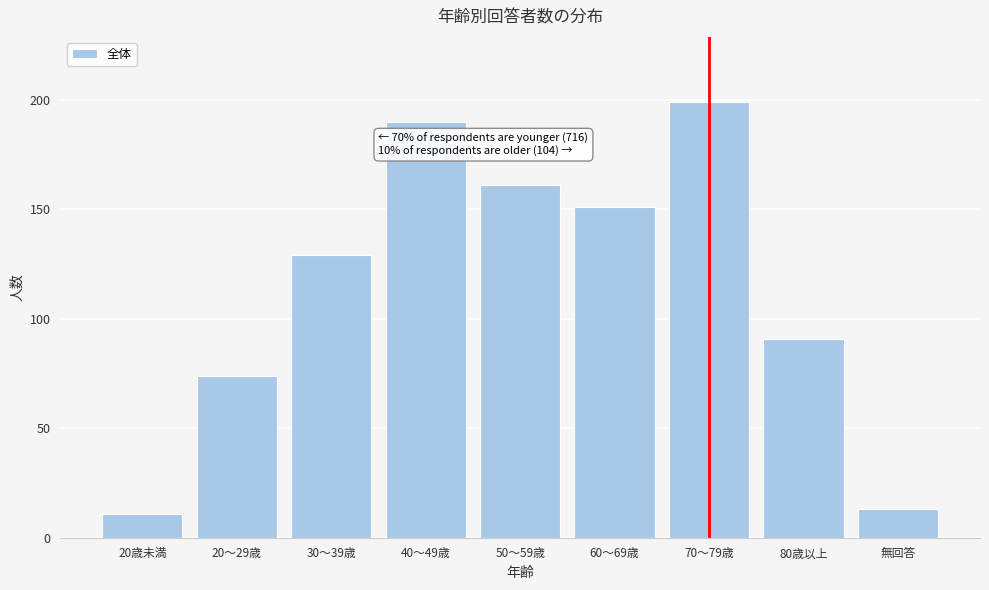

Reading left to right, list all the values displayed in this chart.

20歳未満=11	20～29歳=74	30～39歳=129	40～49歳=190	50～59歳=161	60～69歳=151	70～79歳=199	80歳以上=91	無回答=13